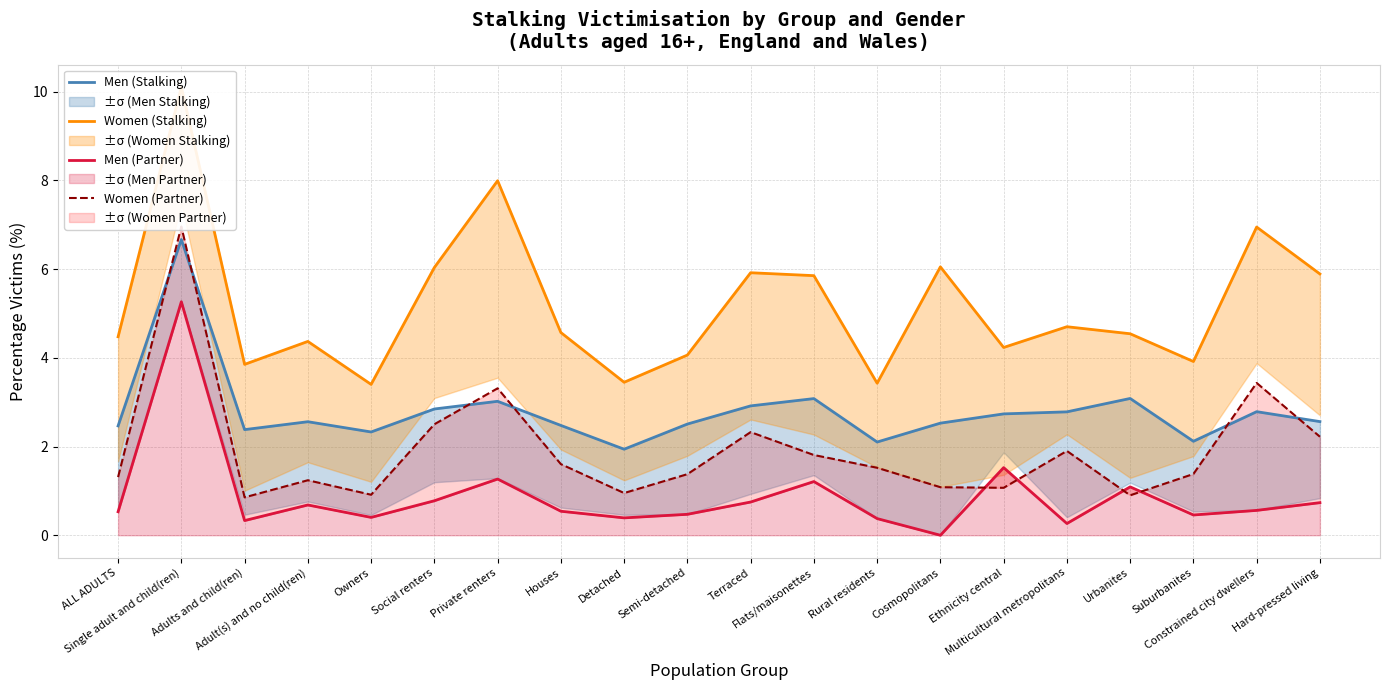

Rank the series by their average value, from lowest to highest.

Men (Partner), Women (Partner), Men (Stalking), Women (Stalking)